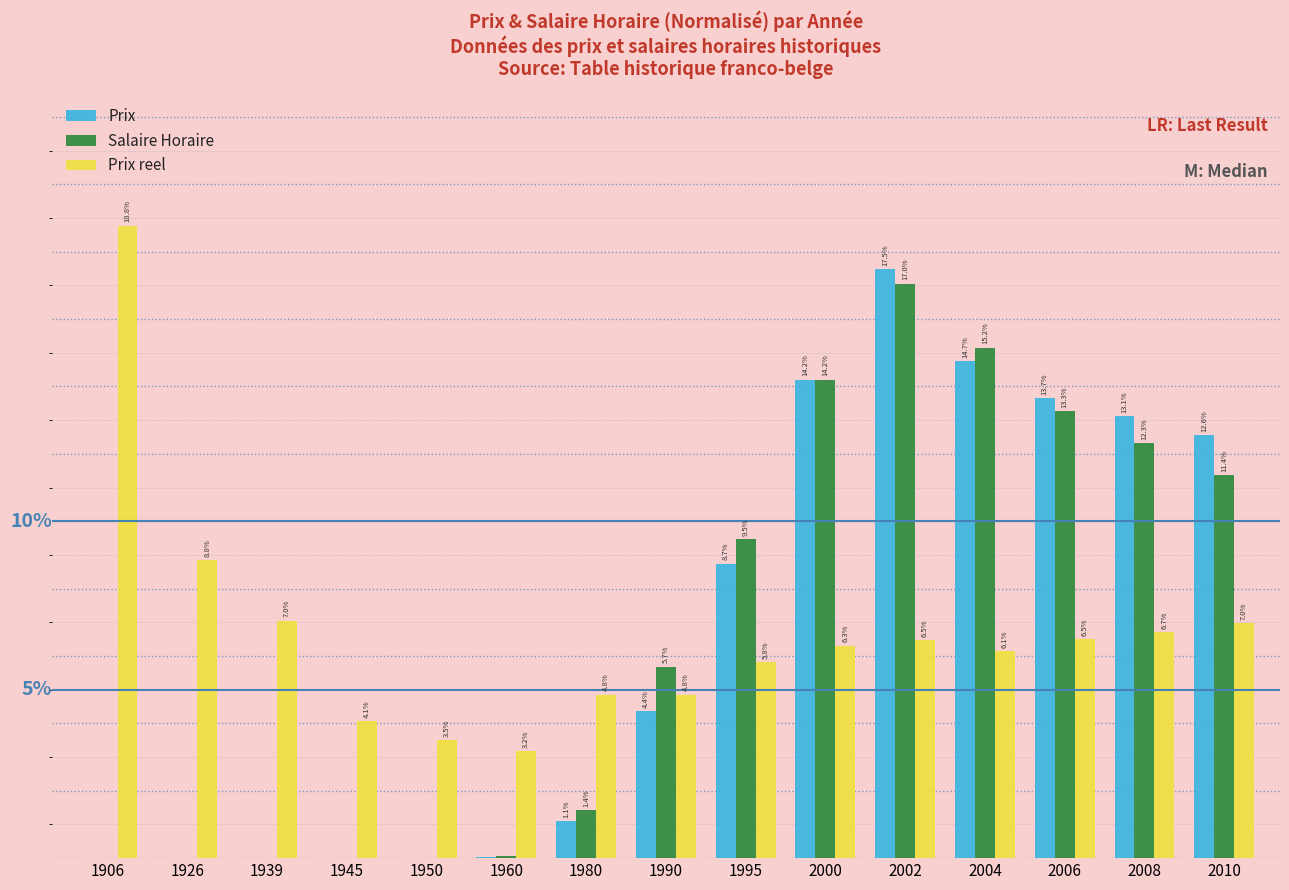

Is the value of Salaire Horaire at 2000 greater than the value of Prix reel at 1960?

Yes